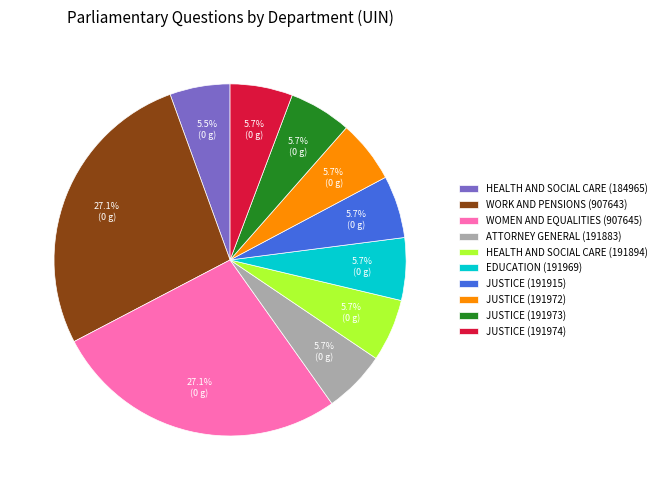

Combined, what portion of the pie is HEALTH AND SOCIAL CARE (184965) and WOMEN AND EQUALITIES (907645)?

32.7%